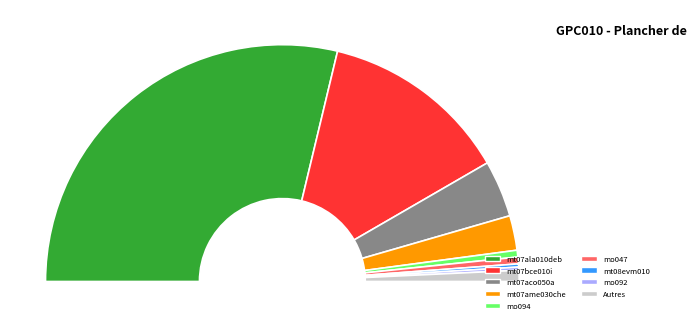

Is it true that mo043 is 0% of the pie?

True